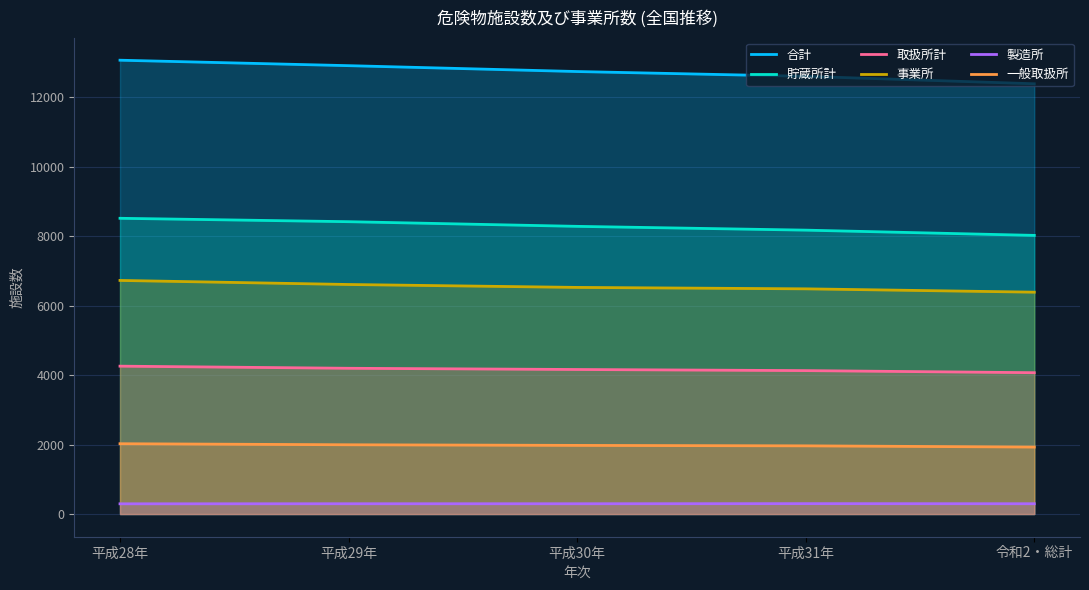

What is the average value of the 一般取扱所 series?

1976